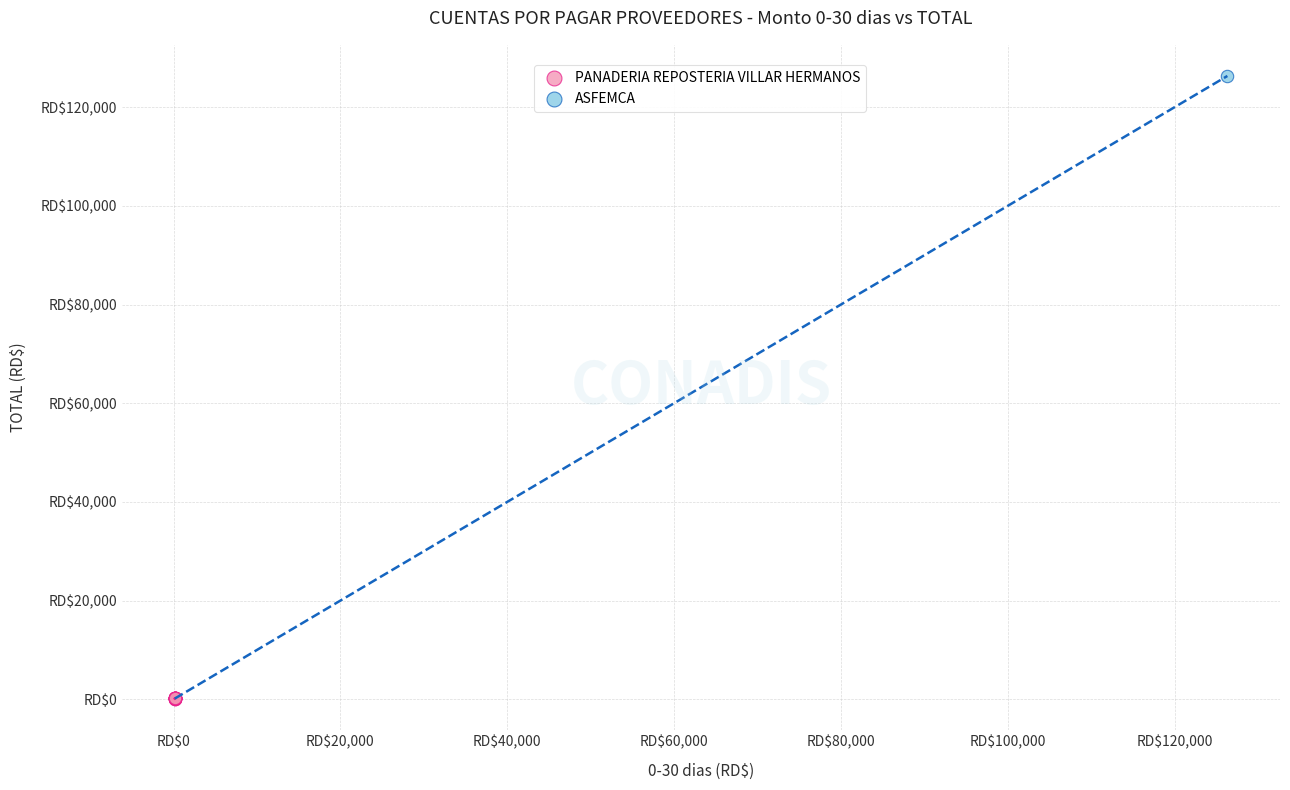

What are all the series names shown in the legend?

PANADERIA REPOSTERIA VILLAR HERMANOS, ASFEMCA